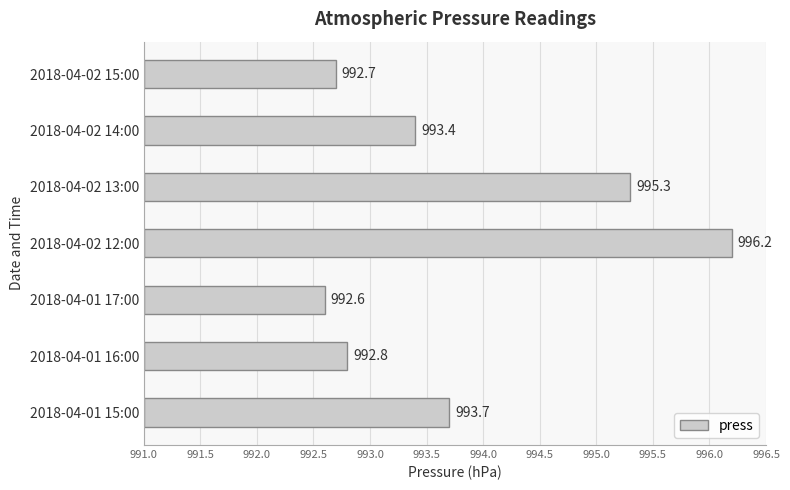

Are the bars horizontal?

Yes